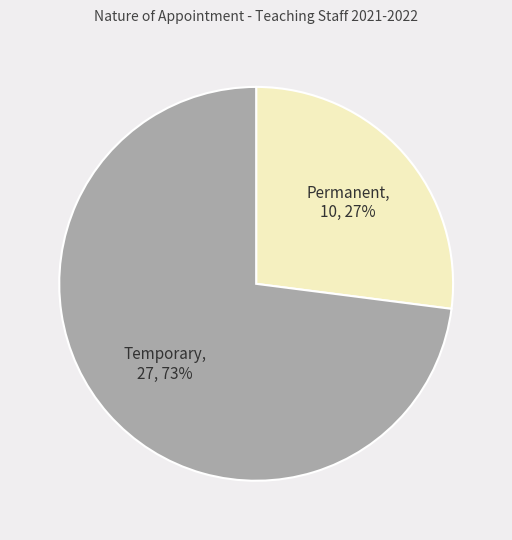

Between Permanent and Temporary, which is larger?

Temporary